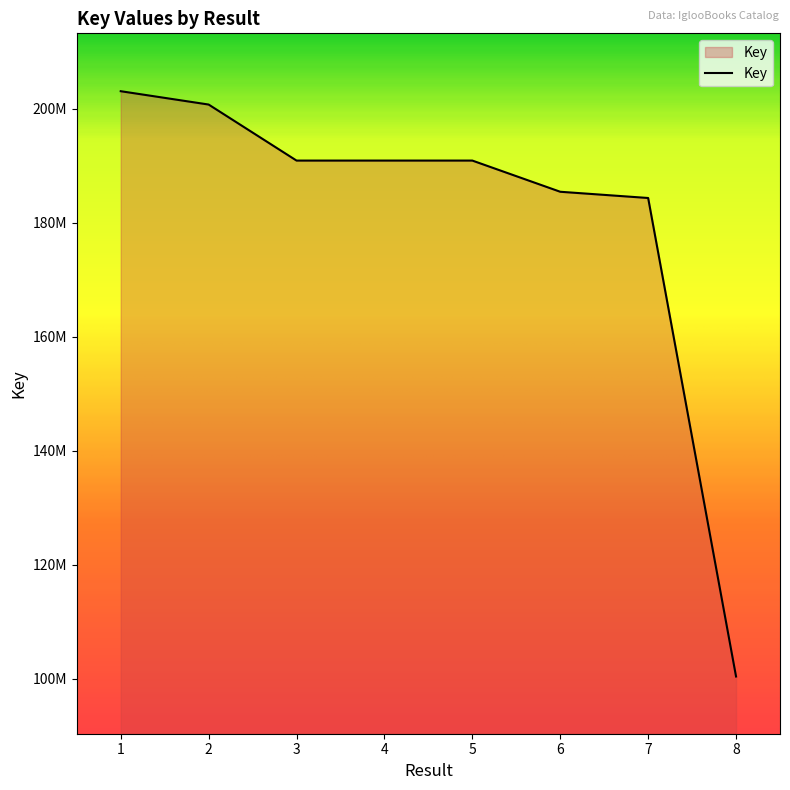

What is the value of the 6th point from the left?

185475070